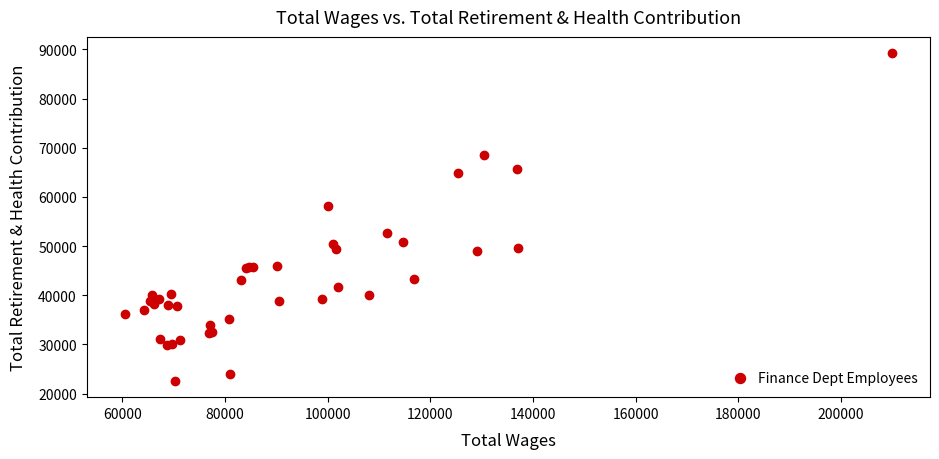

What Y value in the scatter plot is closest to 55918?

58157